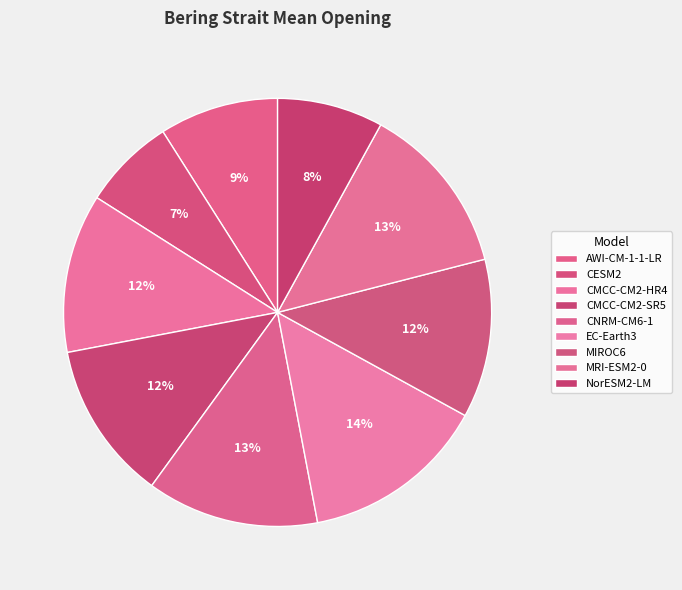

True or false: AWI-CM-1-1-LR accounts for 20% of the total.

False